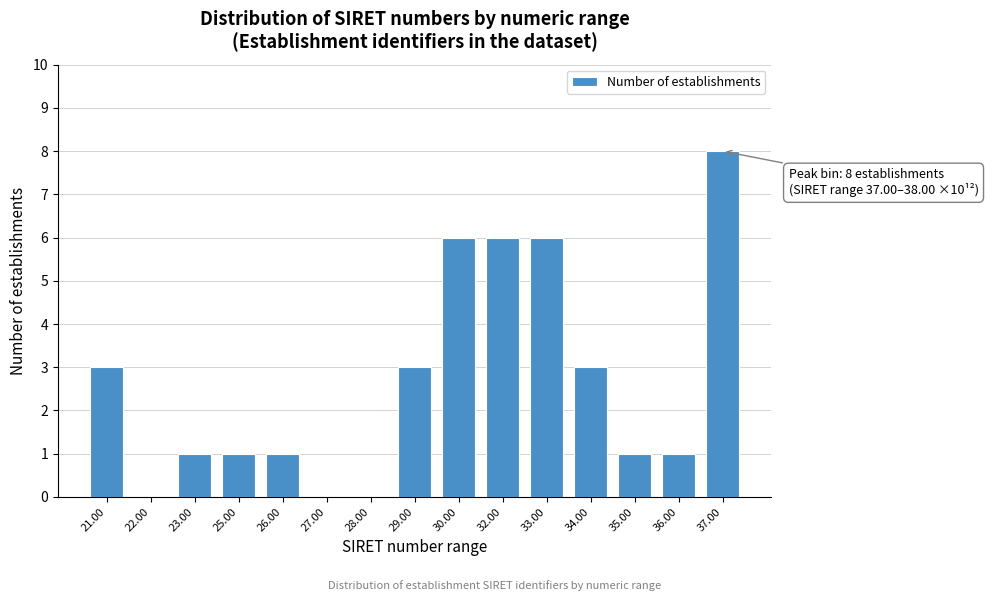

Reading right to left, list all the values displayed in this chart.

37.00=8	36.00=1	35.00=1	34.00=3	33.00=6	32.00=6	30.00=6	29.00=3	28.00=0	27.00=0	26.00=1	25.00=1	23.00=1	22.00=0	21.00=3